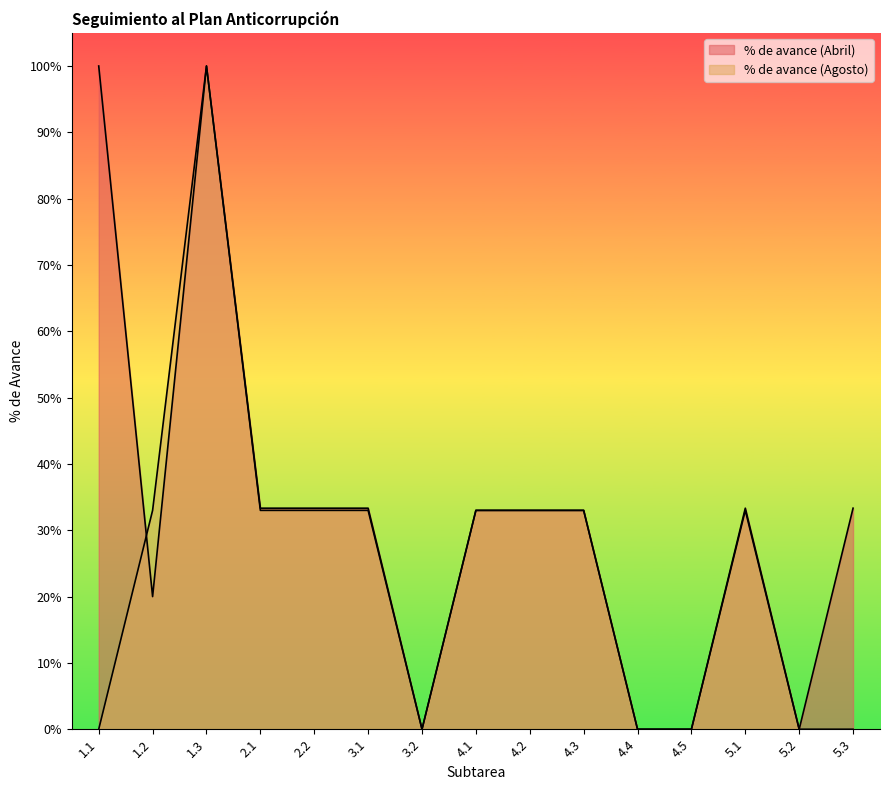

Reading left to right, extract all data points from this chart.

% de avance (Abril): 1.0	0.2	1.0	0.3	0.3	0.3	0.0	0.3	0.3	0.3	0.0	0.0	0.3	0.0	0.3
% de avance (Agosto): 0.0	0.3	1.0	0.3	0.3	0.3	0.0	0.3	0.3	0.3	0.0	0.0	0.3	0.0	0.0